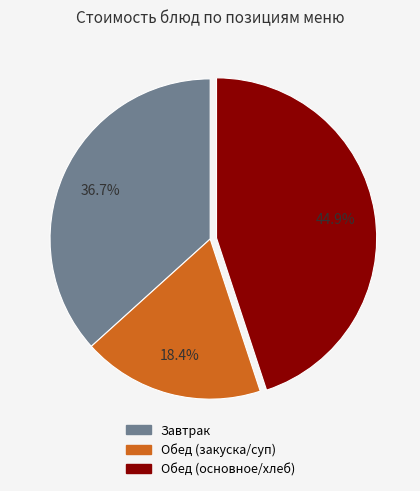

Is there a majority slice in this chart?

No